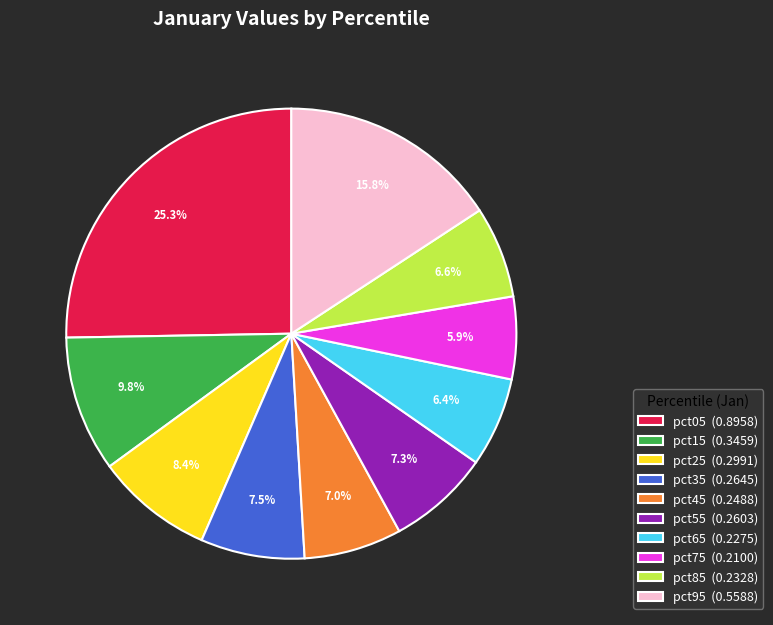

What percentage is the pct55 slice, to the nearest percent?

7%